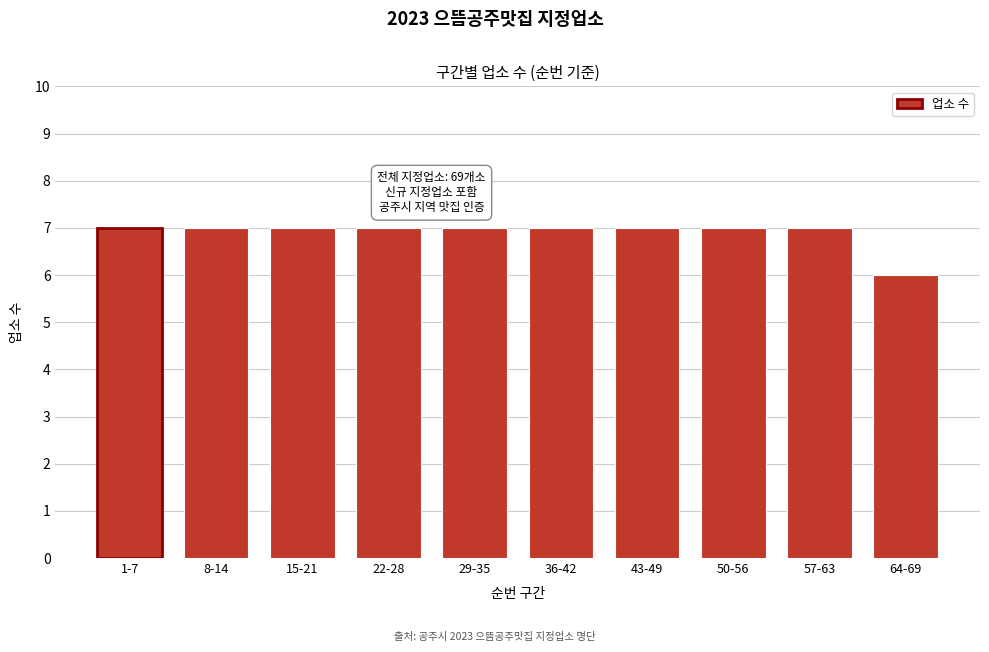

Reading left to right, transcribe all the data shown in this chart.

1-7=7	8-14=7	15-21=7	22-28=7	29-35=7	36-42=7	43-49=7	50-56=7	57-63=7	64-69=6